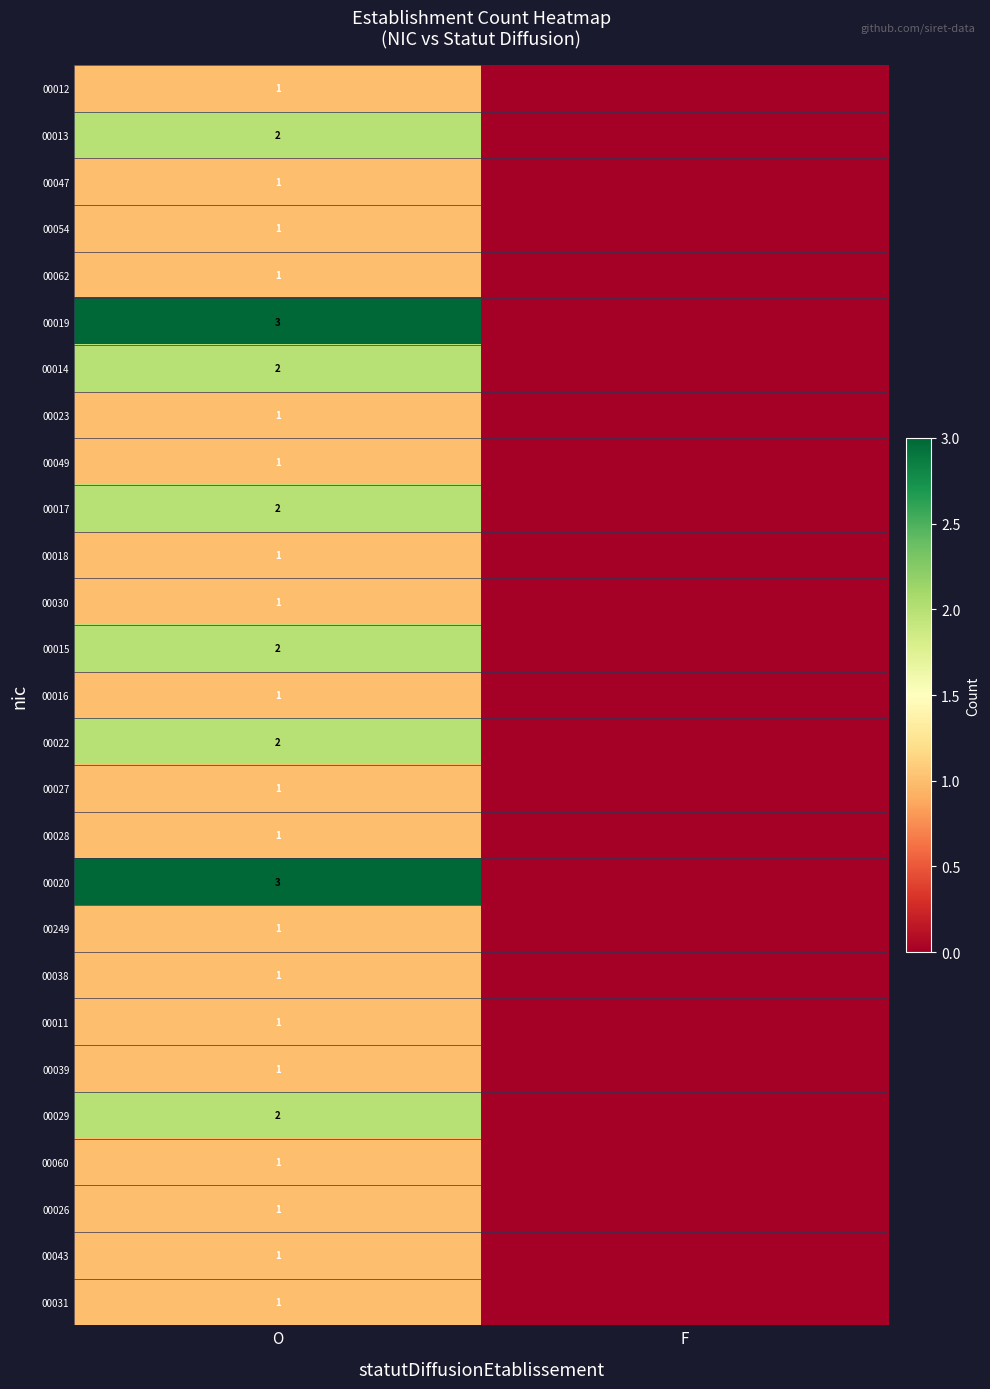

How many categories are shown in the chart?

2